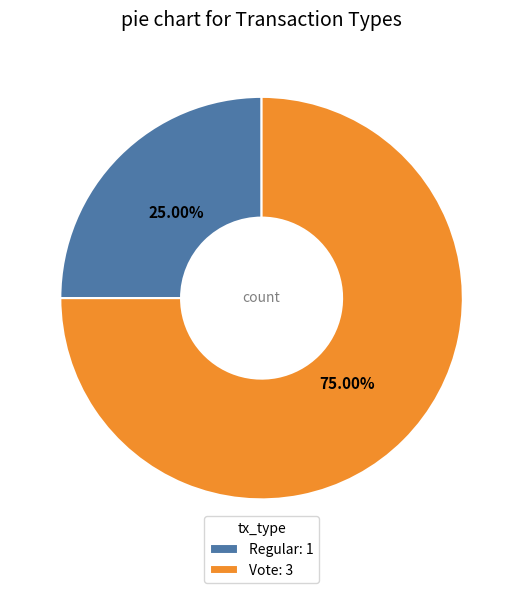

Which category accounts for the majority?

Vote